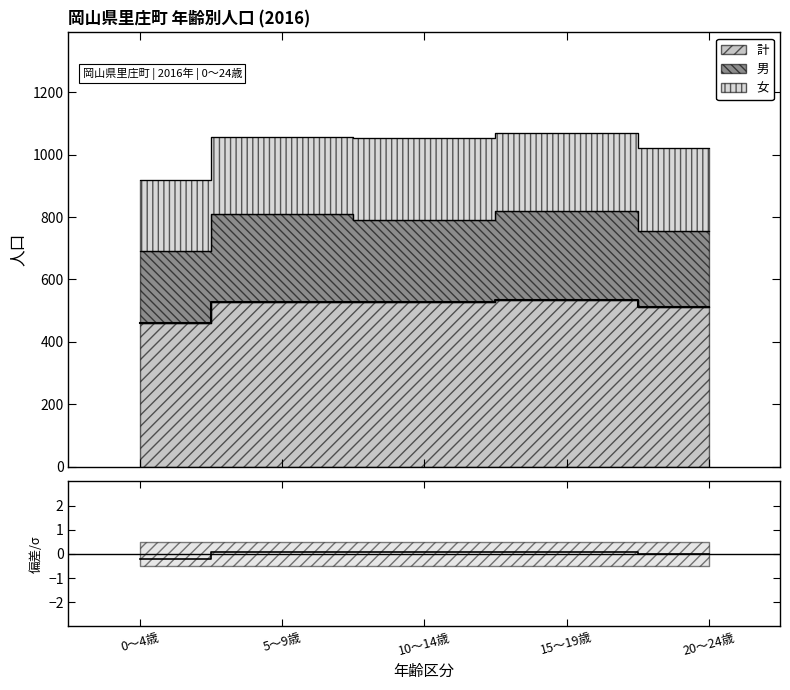

What is the minimum value shown in the chart?

-0.2